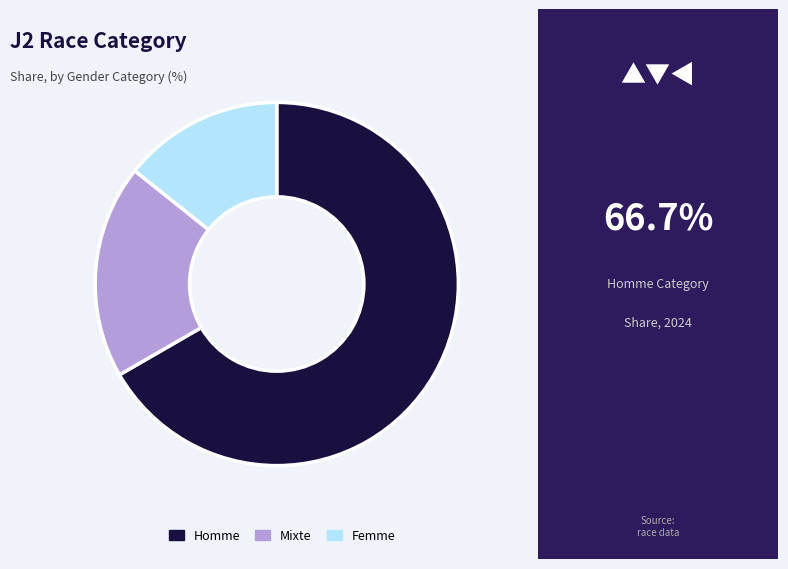

Which has a higher value, Homme or Mixte?

Homme